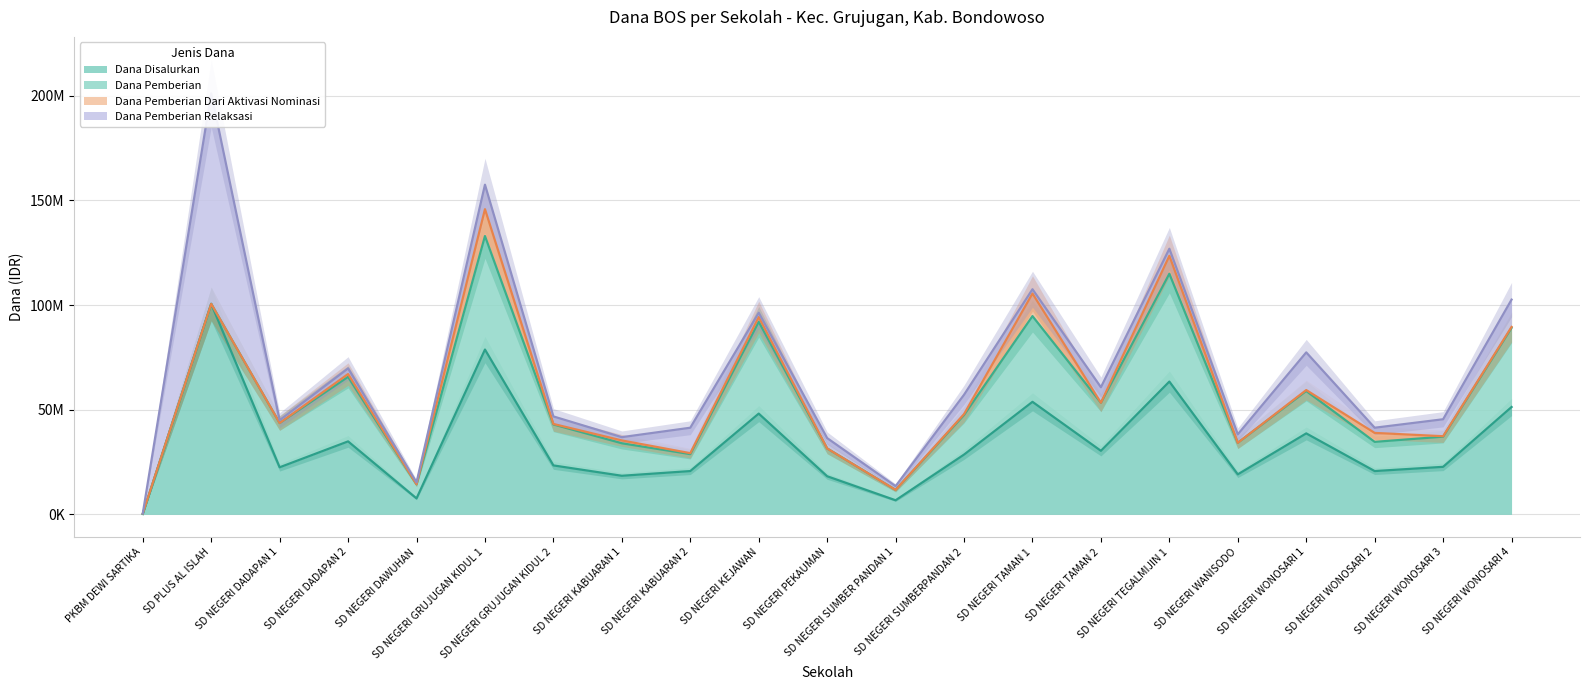

Which category has the lowest value in the Dana Pemberian Relaksasi series?

PKBM DEWI SARTIKA